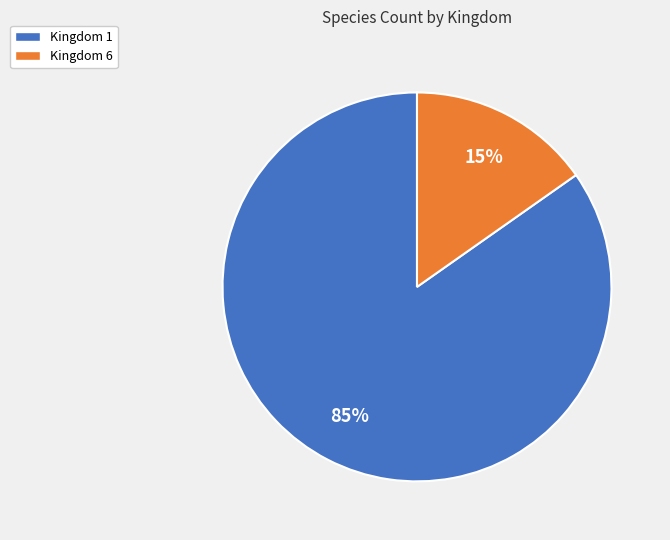

Rank the categories by value from lowest to highest.

Kingdom 6, Kingdom 1